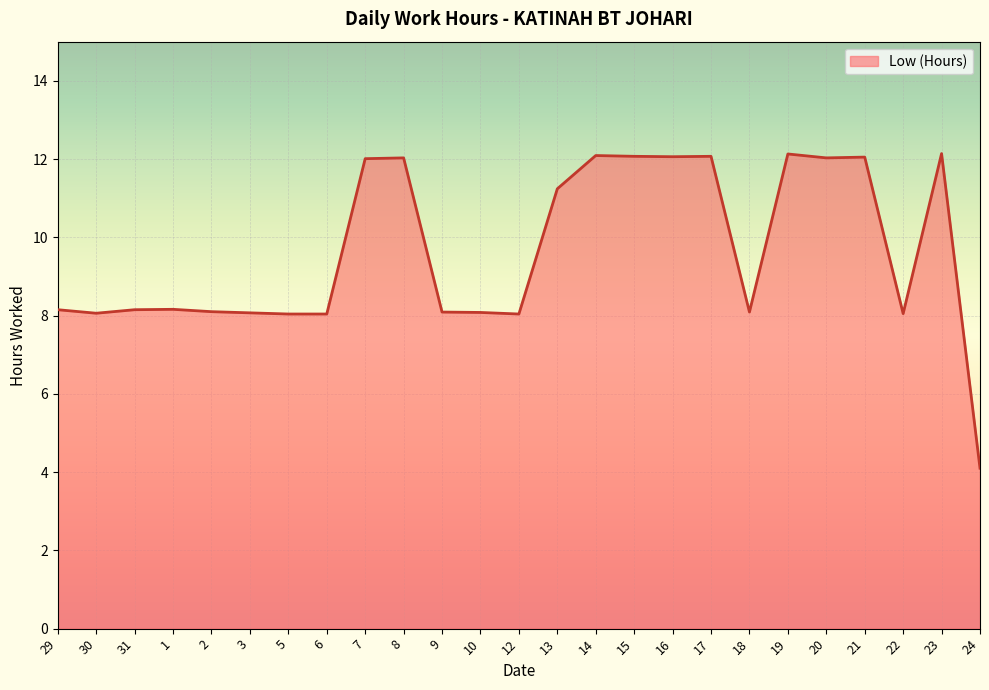

What is the ratio of the value at 20 to the value at 21?

1.0